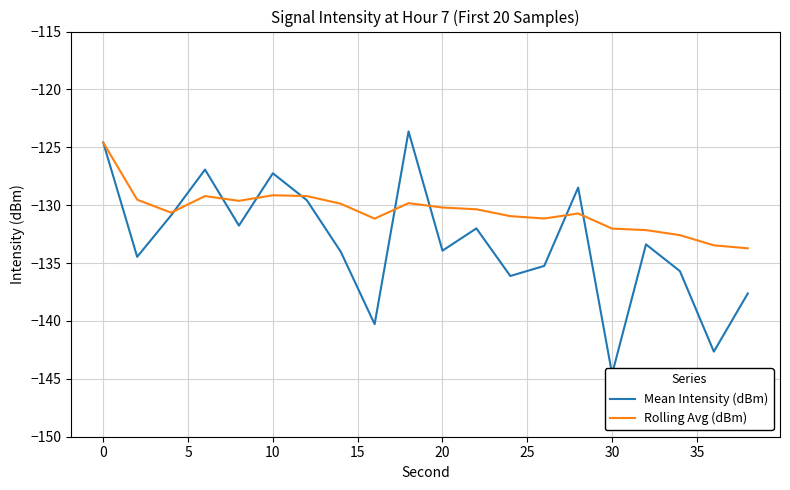

List the series in order of their overall mean, highest first.

Rolling Avg (dBm), Mean Intensity (dBm)